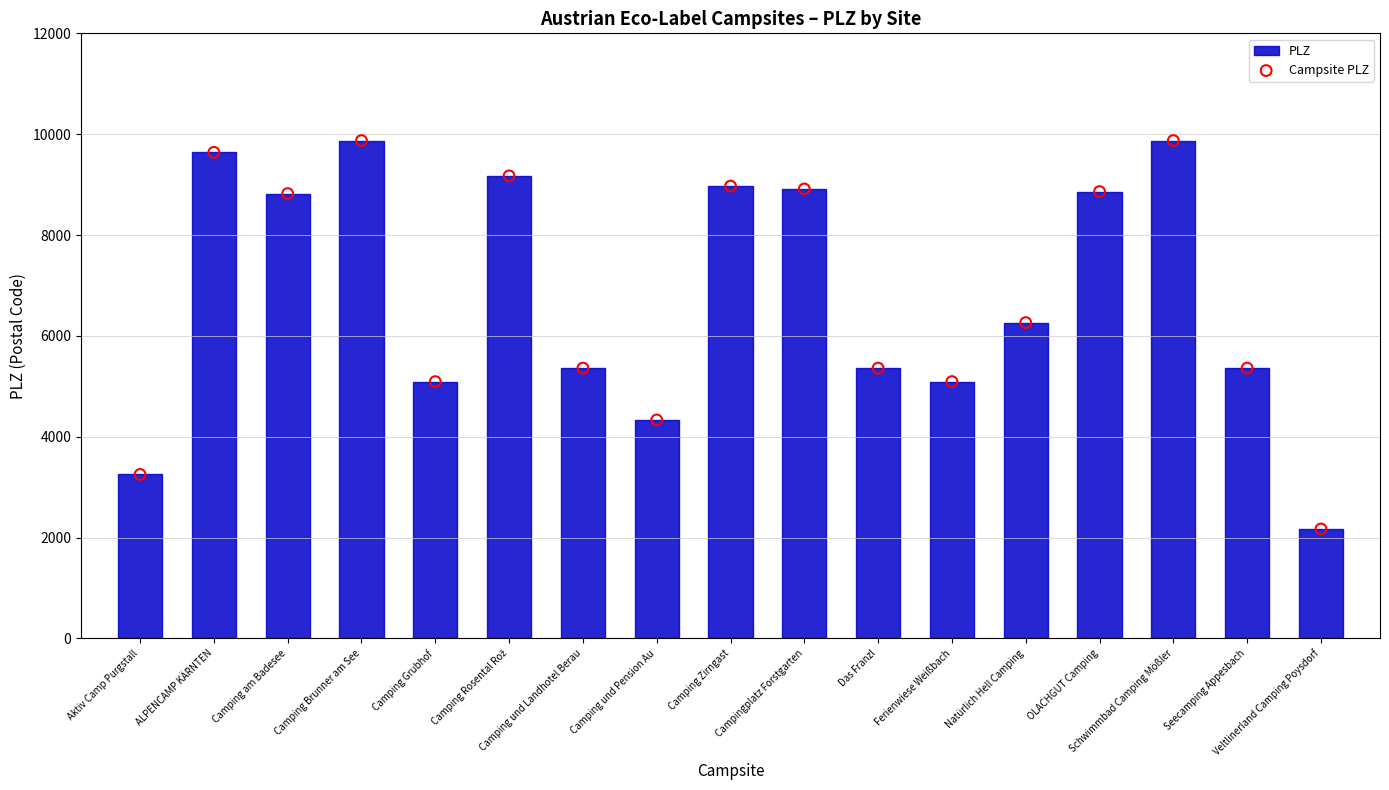

What Y value in the scatter plot is closest to 6021?

6263